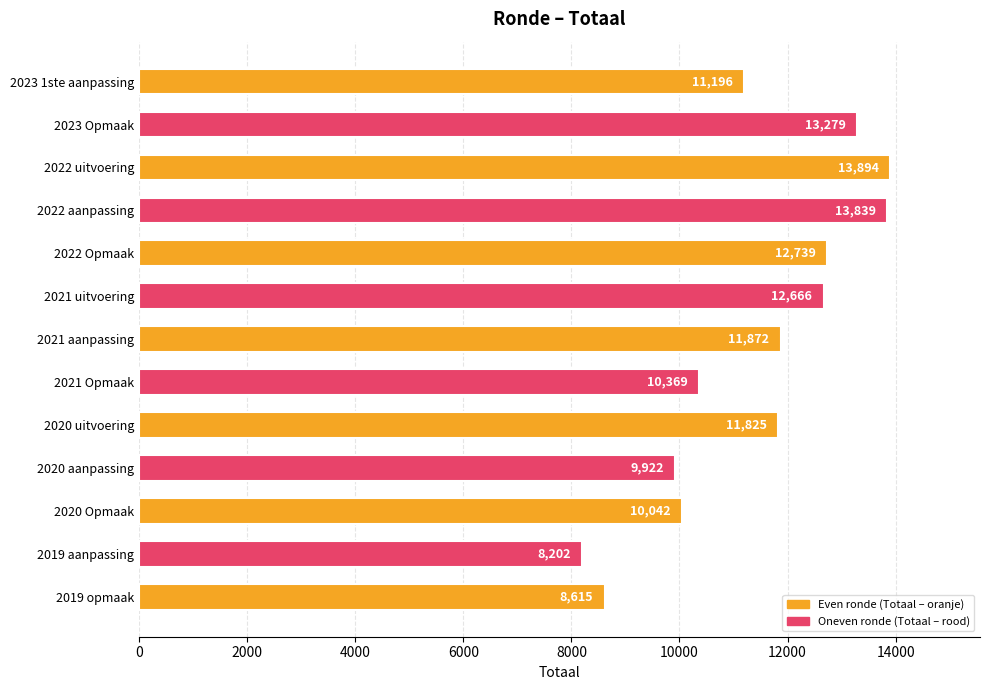

Between 2023 Opmaak and 2019 opmaak, which is larger?

2023 Opmaak